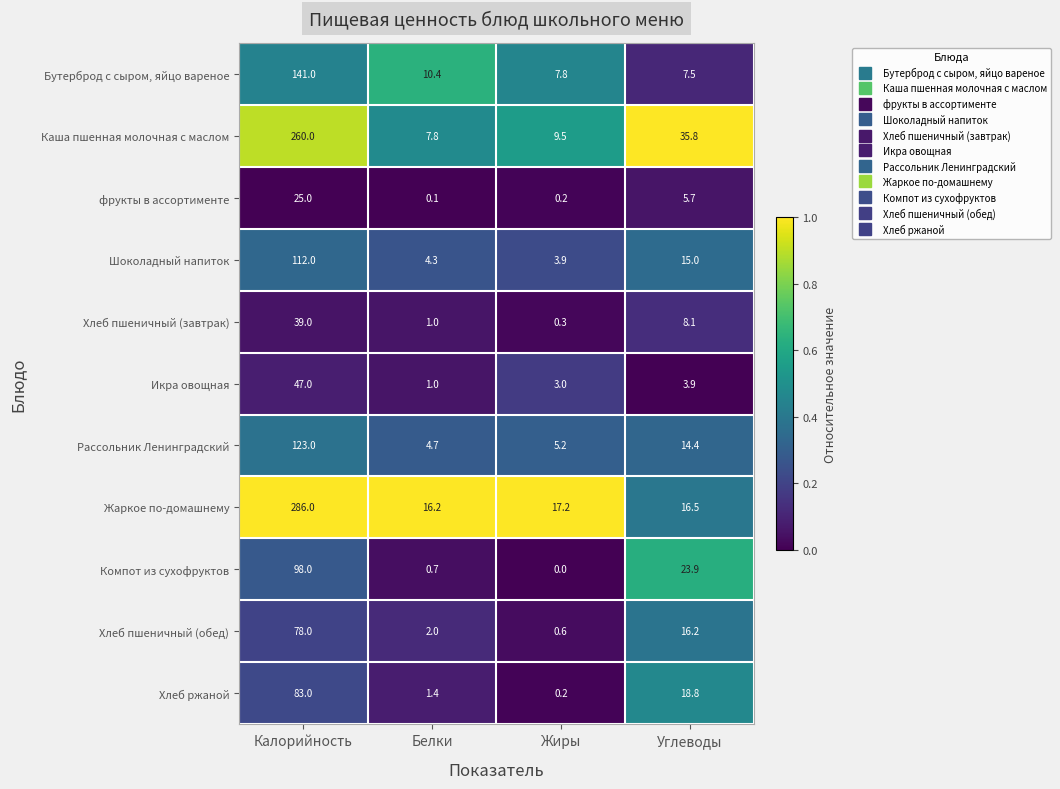

Rank the series by their maximum value, from highest to lowest.

Жаркое по-домашнему, Каша пшенная молочная с маслом, Бутерброд с сыром, яйцо вареное, Рассольник Ленинградский, Шоколадный напиток, Компот из сухофруктов, Хлеб ржаной, Хлеб пшеничный (обед), Икра овощная, Хлеб пшеничный (завтрак), фрукты в ассортименте